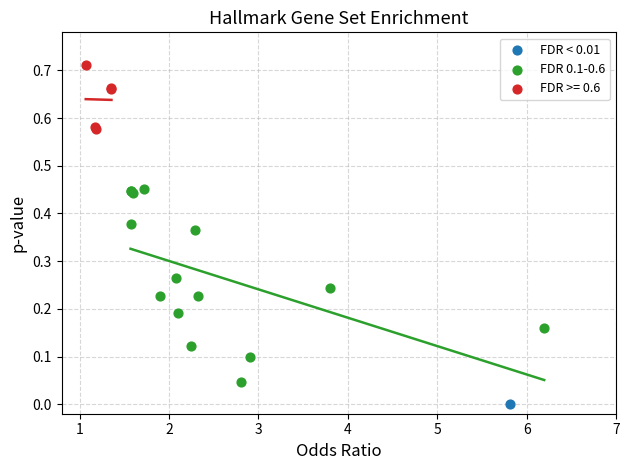

What are all the series names shown in the legend?

FDR < 0.01, FDR 0.1-0.6, FDR >= 0.6